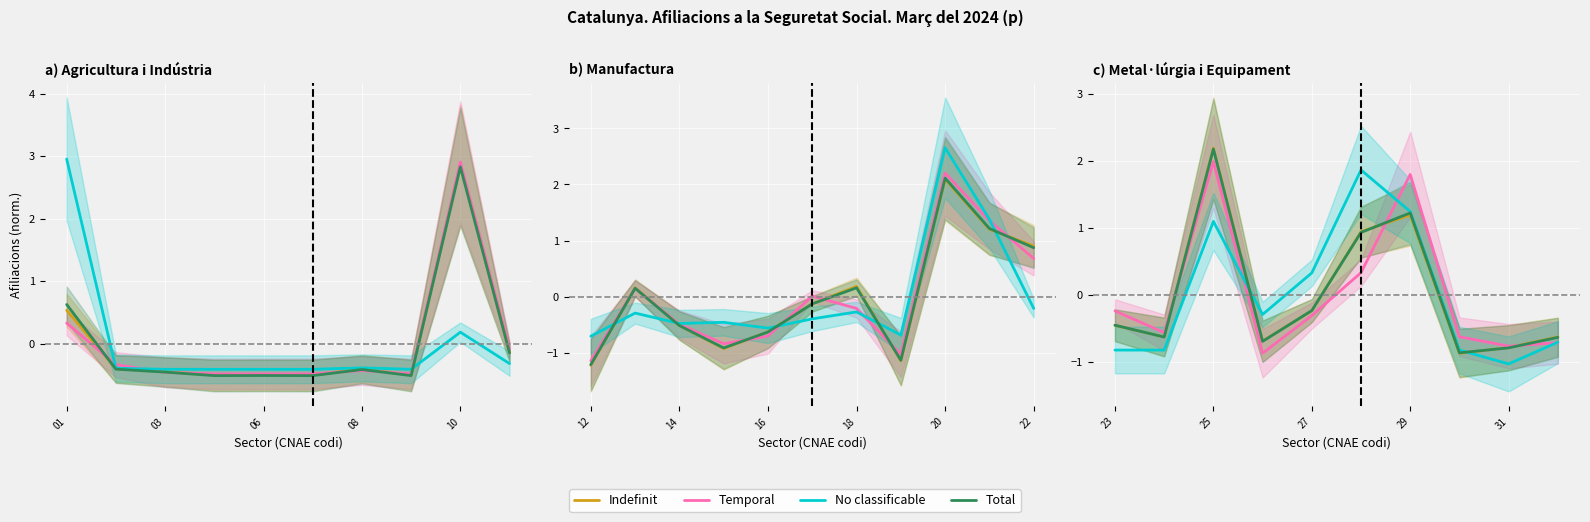

How many series are shown in this chart?

4